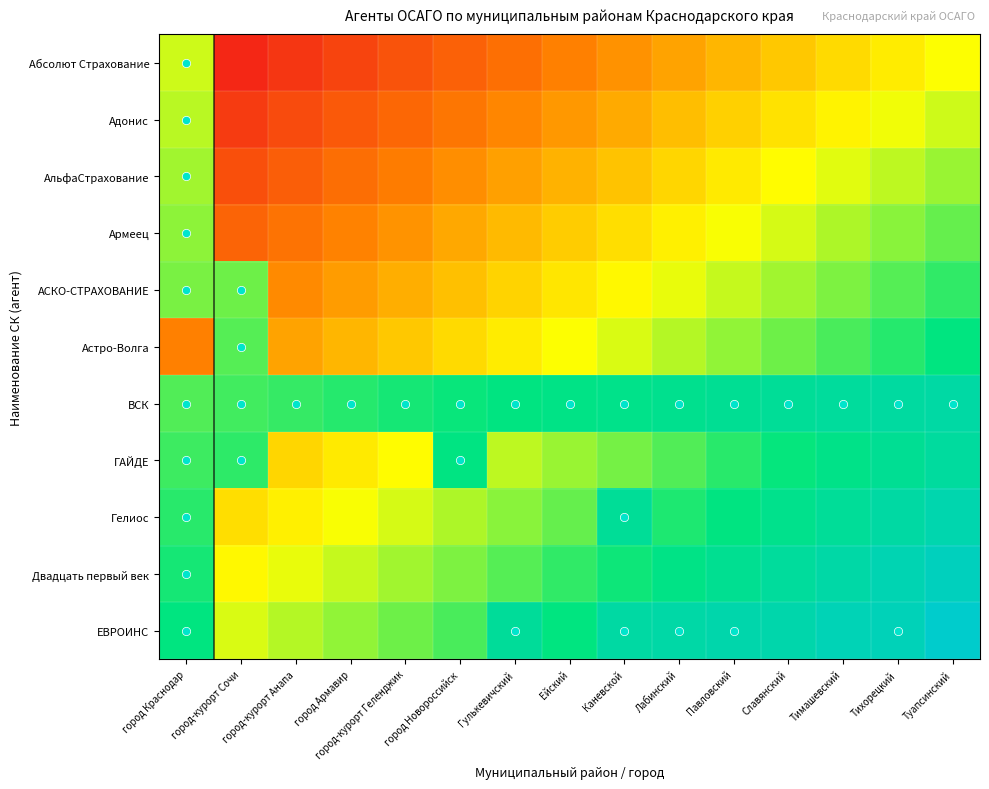

What is the maximum value shown in the chart?

1.0